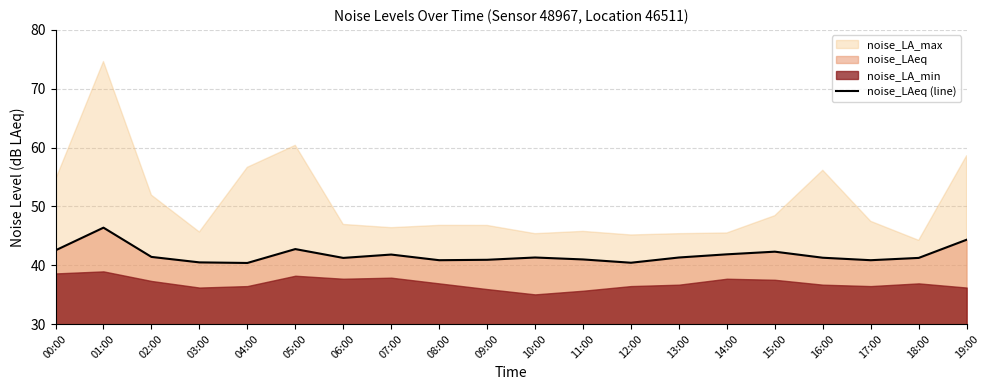

What is the lowest value of the noise_LAeq (line) series?

40.4